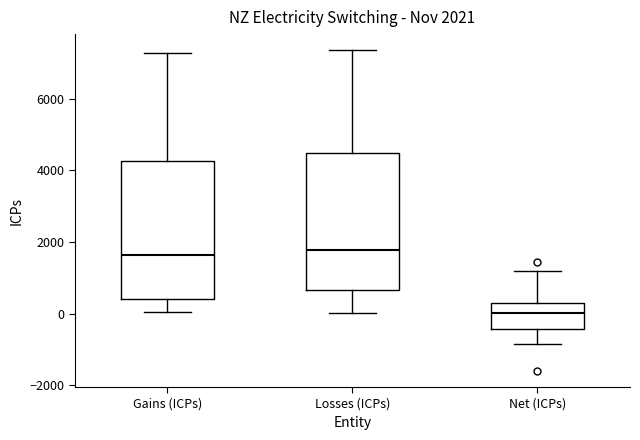

Which box's median line is the lowest?

Net (ICPs)